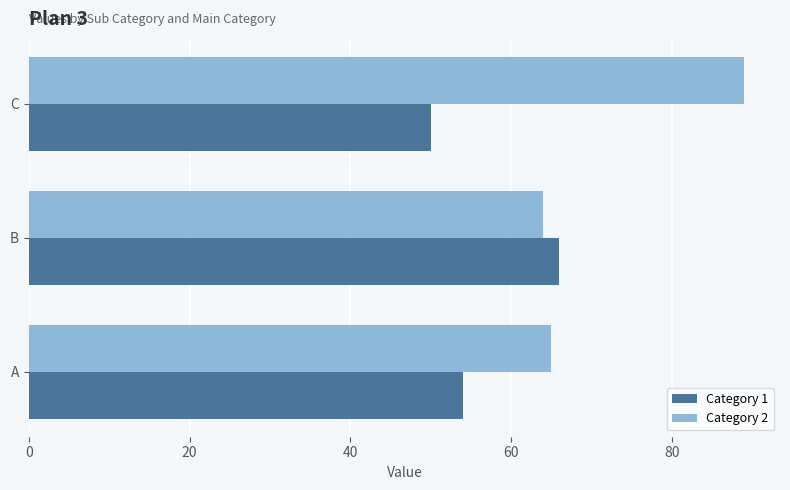

What are all the series names shown in the legend?

Category 1, Category 2